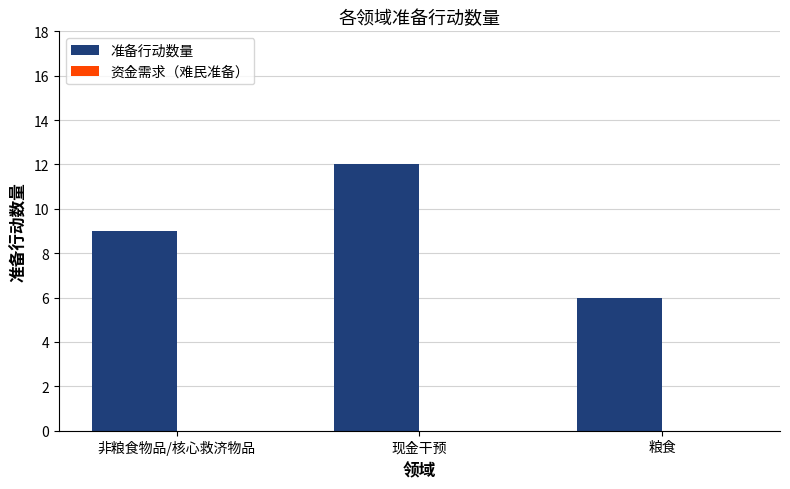

Rank the categories by value from highest to lowest.

现金干预, 非粮食物品/核心救济物品, 粮食